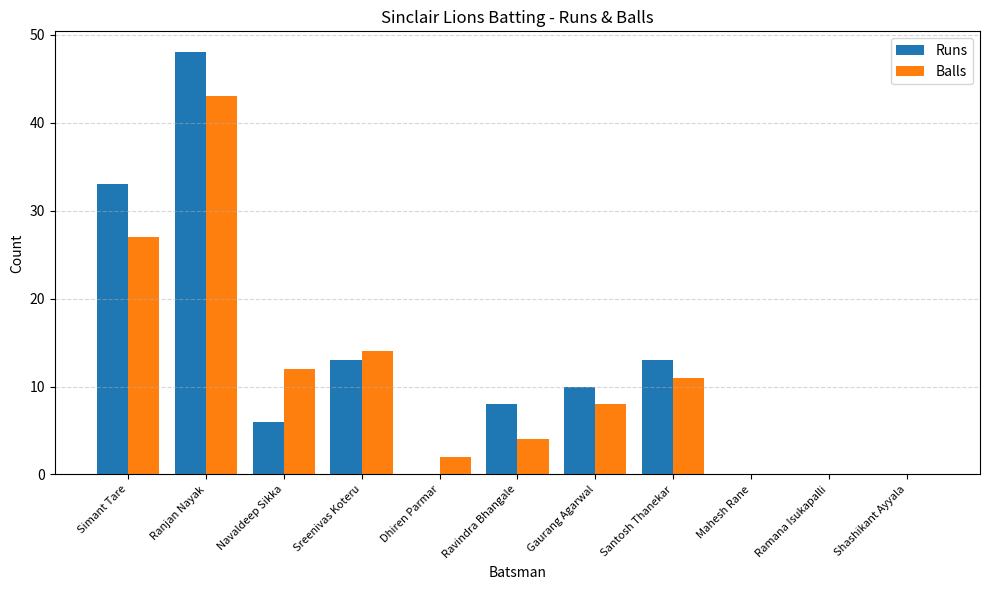

Which series changed the most between Santosh Thanekar and Mahesh Rane?

Runs